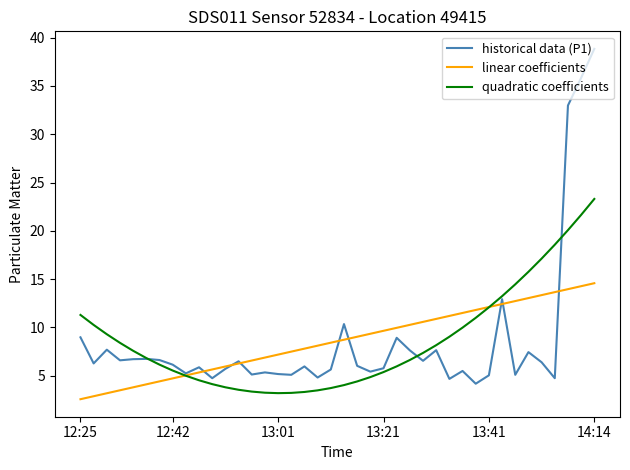

Which series has the widest spread of values?

historical data (P1)